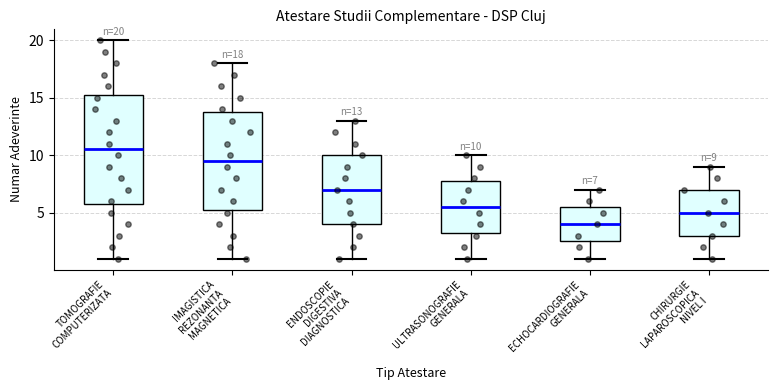

Which box's median line is the highest?

TOMOGRAFIE COMPUTERIZATA